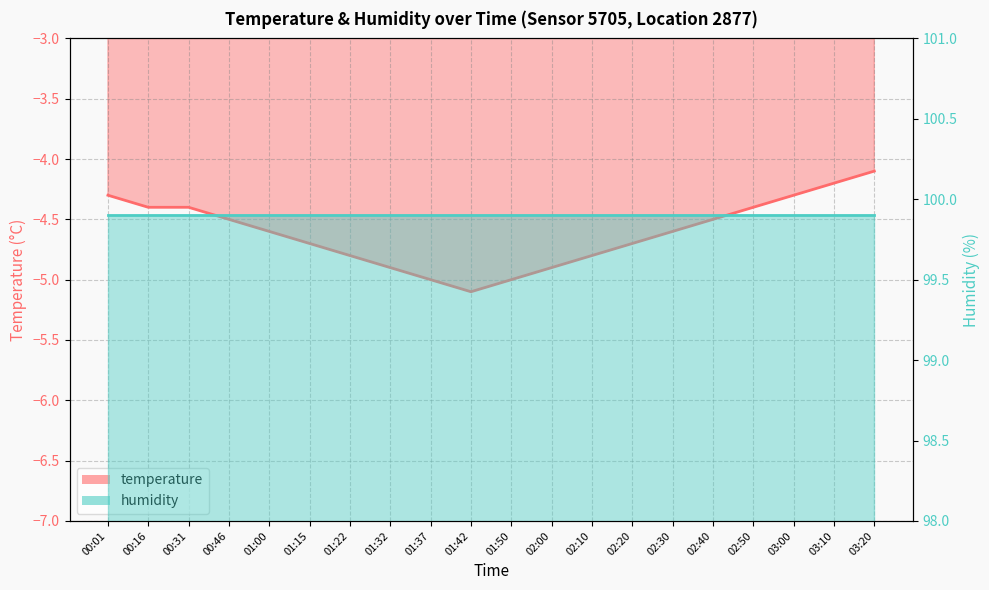

Rank the categories by value from lowest to highest.

01:42, 01:37, 01:50, 01:32, 02:00, 01:22, 02:10, 01:15, 02:20, 01:00, 02:30, 00:46, 02:40, 00:16, 00:31, 02:50, 00:01, 03:00, 03:10, 03:20